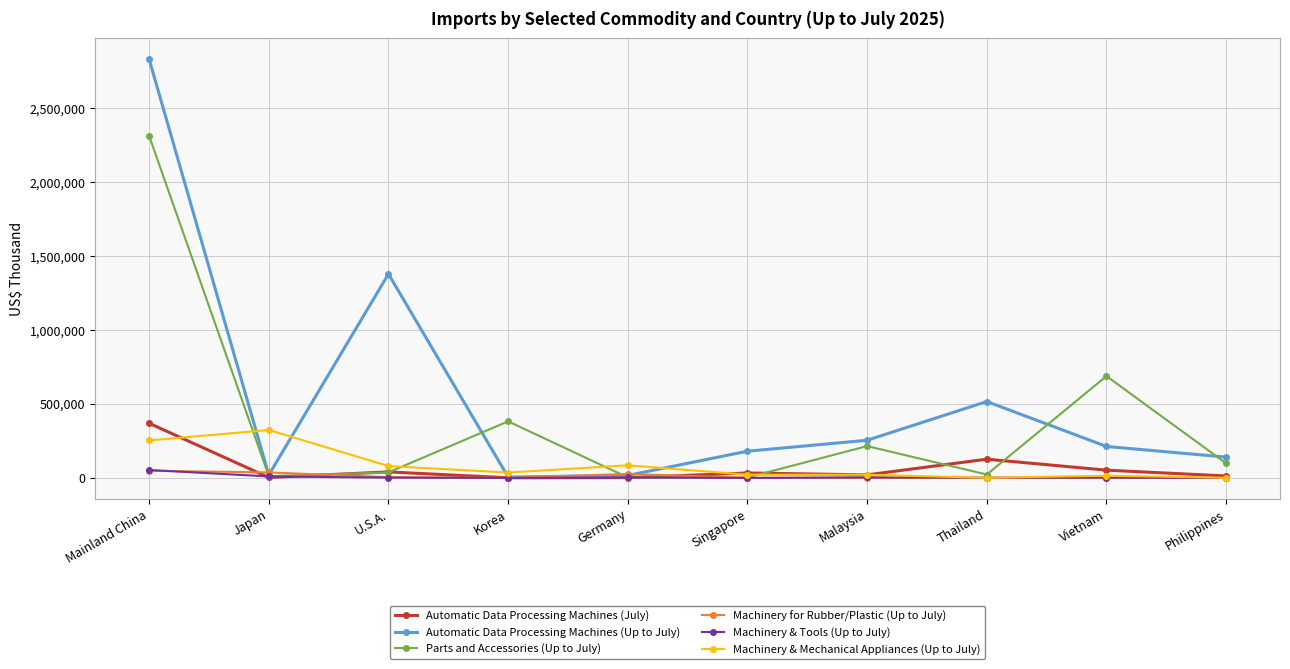

Which series has the widest spread of values?

Automatic Data Processing Machines (Up to July)